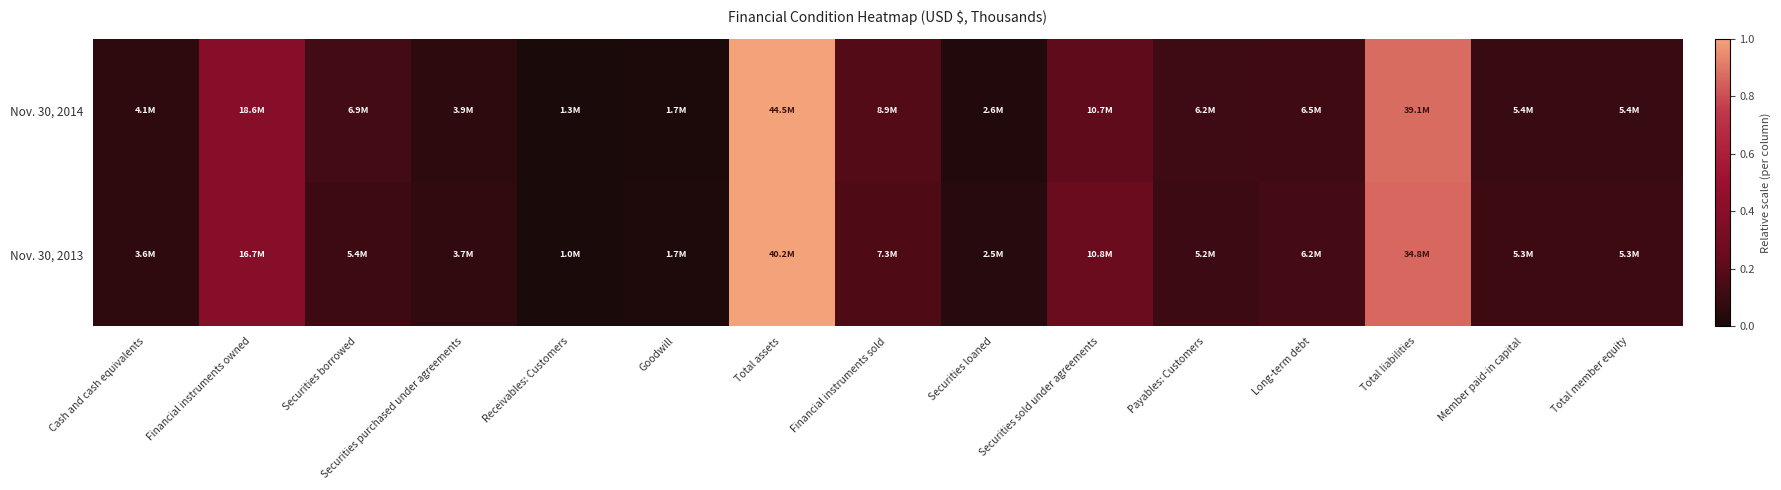

Count the number of categories in the chart.

15